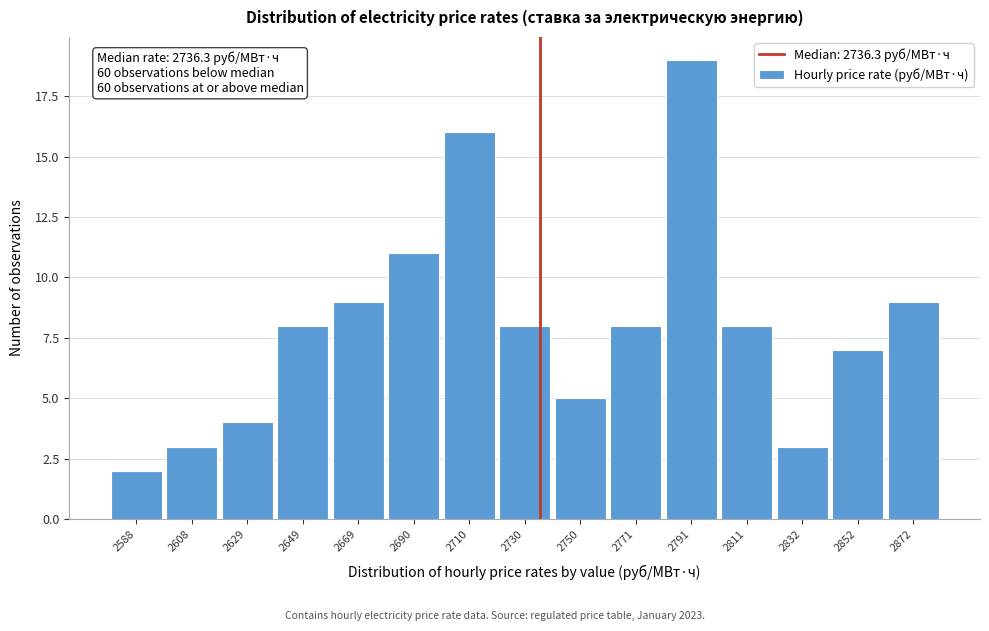

Which range on the x-axis has the tallest bar?

2780 to 2800